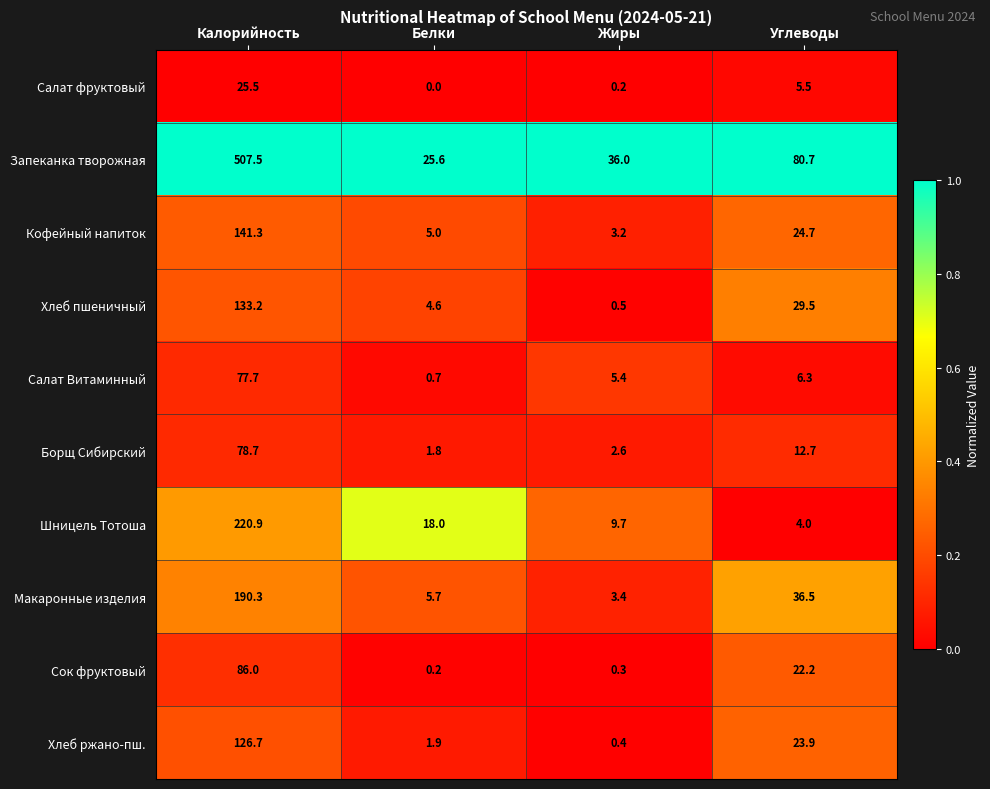

Which label corresponds to the largest value in the chart?

Калорийность